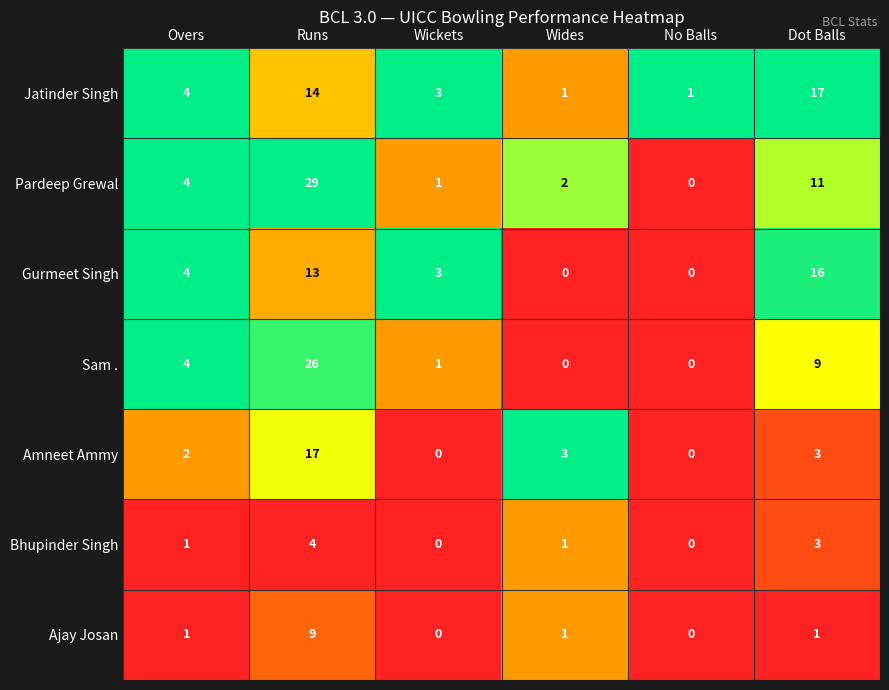

What is the greatest value displayed?

29